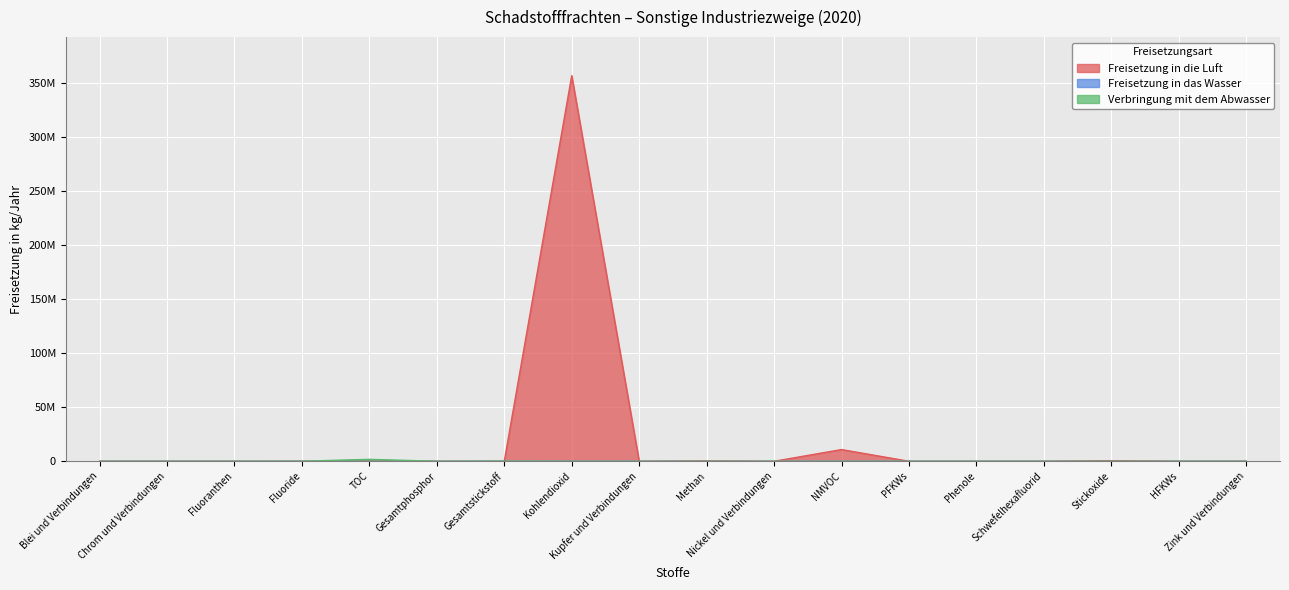

What position from the right is Blei und Verbindungen?

18